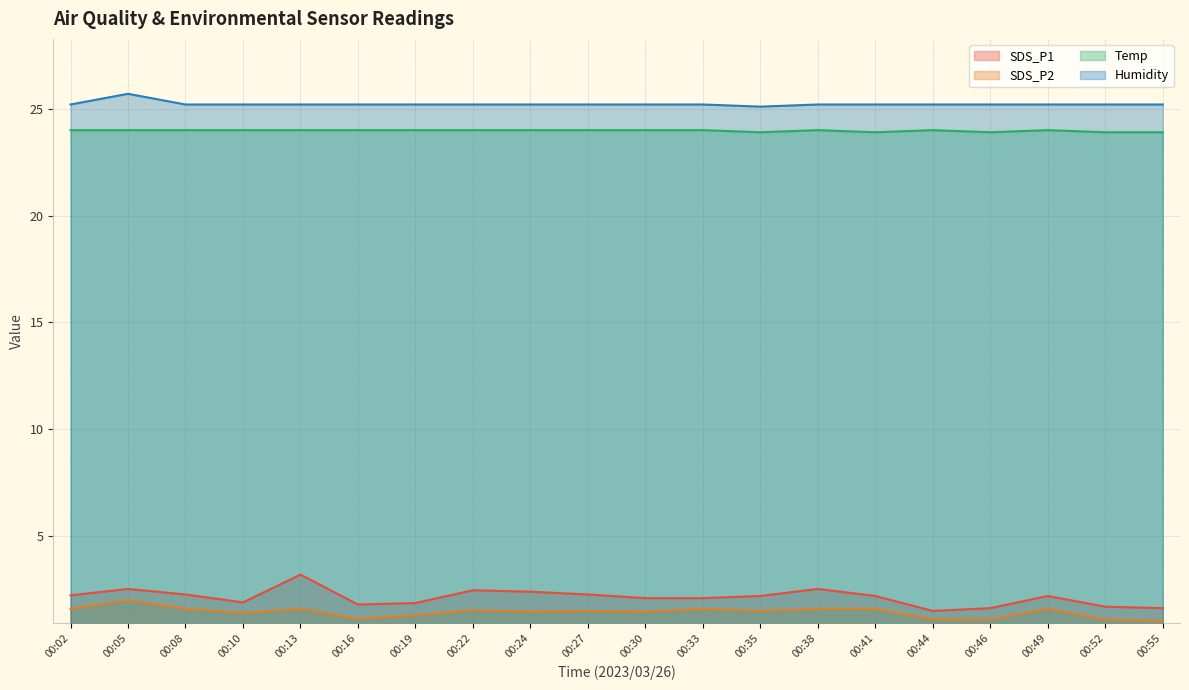

List the labels in order of Humidity value, largest first.

00:05, 00:02, 00:08, 00:10, 00:13, 00:16, 00:19, 00:22, 00:24, 00:27, 00:30, 00:33, 00:38, 00:41, 00:44, 00:46, 00:49, 00:52, 00:55, 00:35